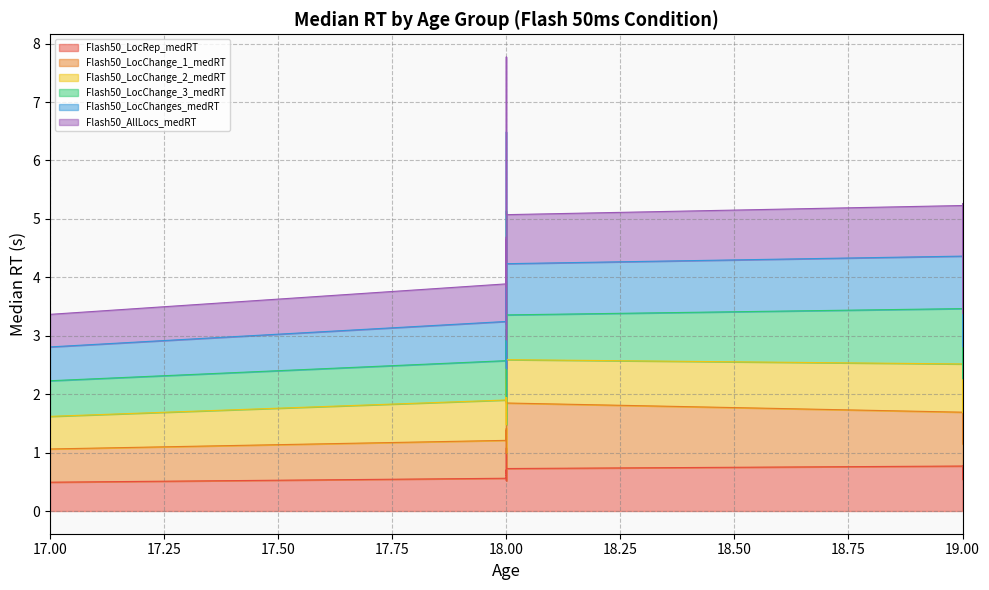

What is the difference between the maximum and minimum values in the Flash50_AllLocs_medRT series?

3.2